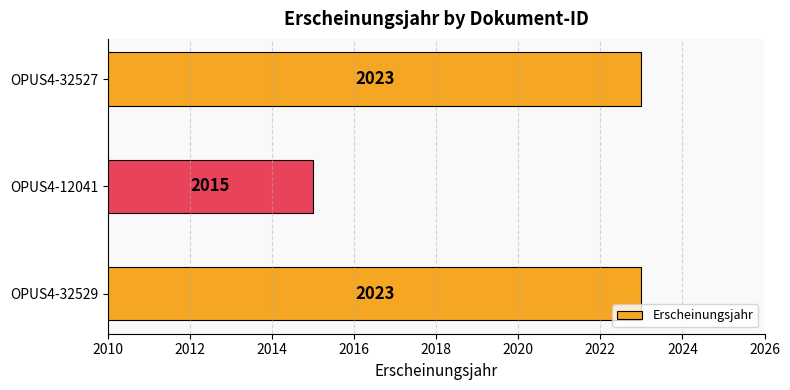

Count the values in the range 2015 to 2023.

3